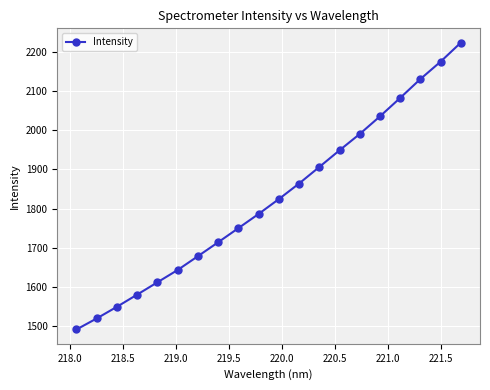

What is the difference between the second highest and minimum values?

683.4